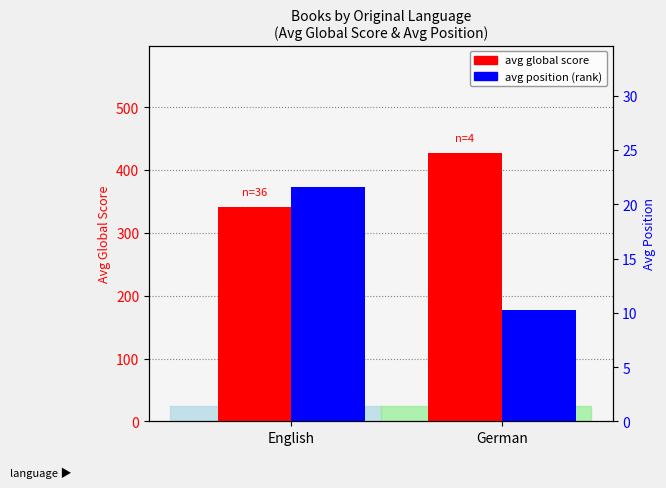

Where does the avg global score series first go above 427?

German